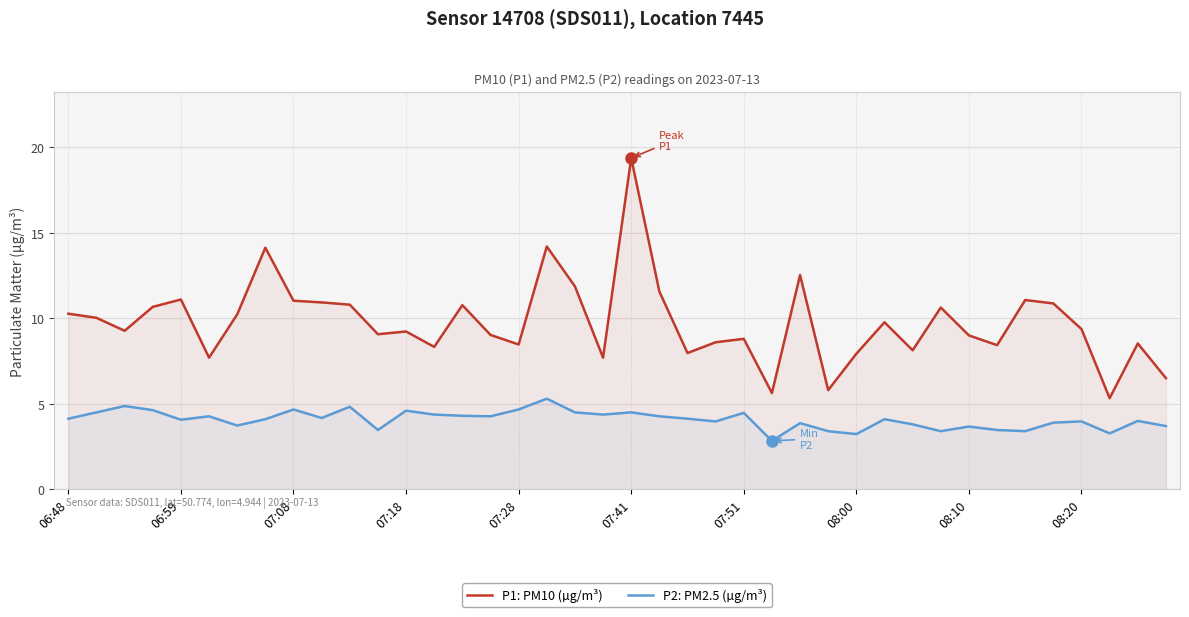

Is this an area chart (filled region under the line)?

No